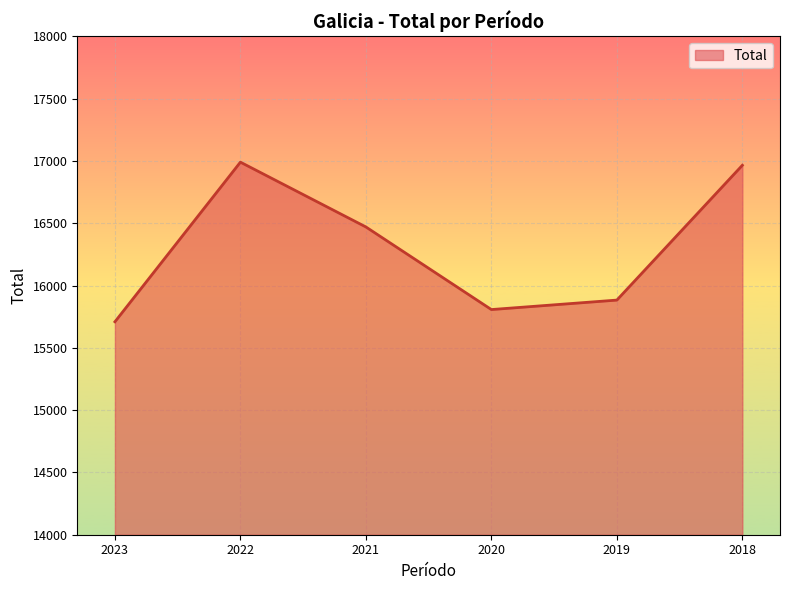

At which label does the data first exceed 16470?

2022